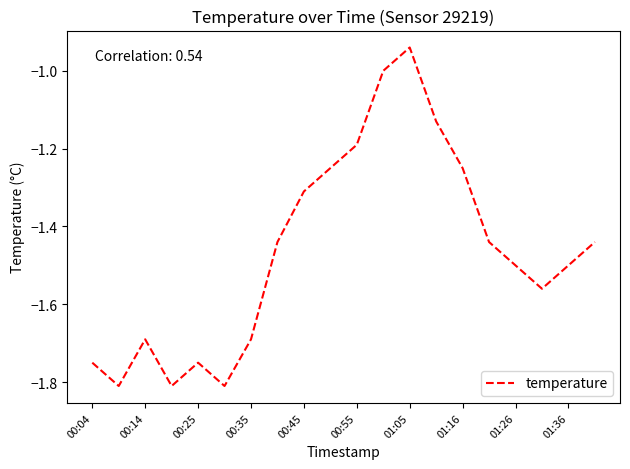

What is the difference between the maximum and minimum values?

0.9